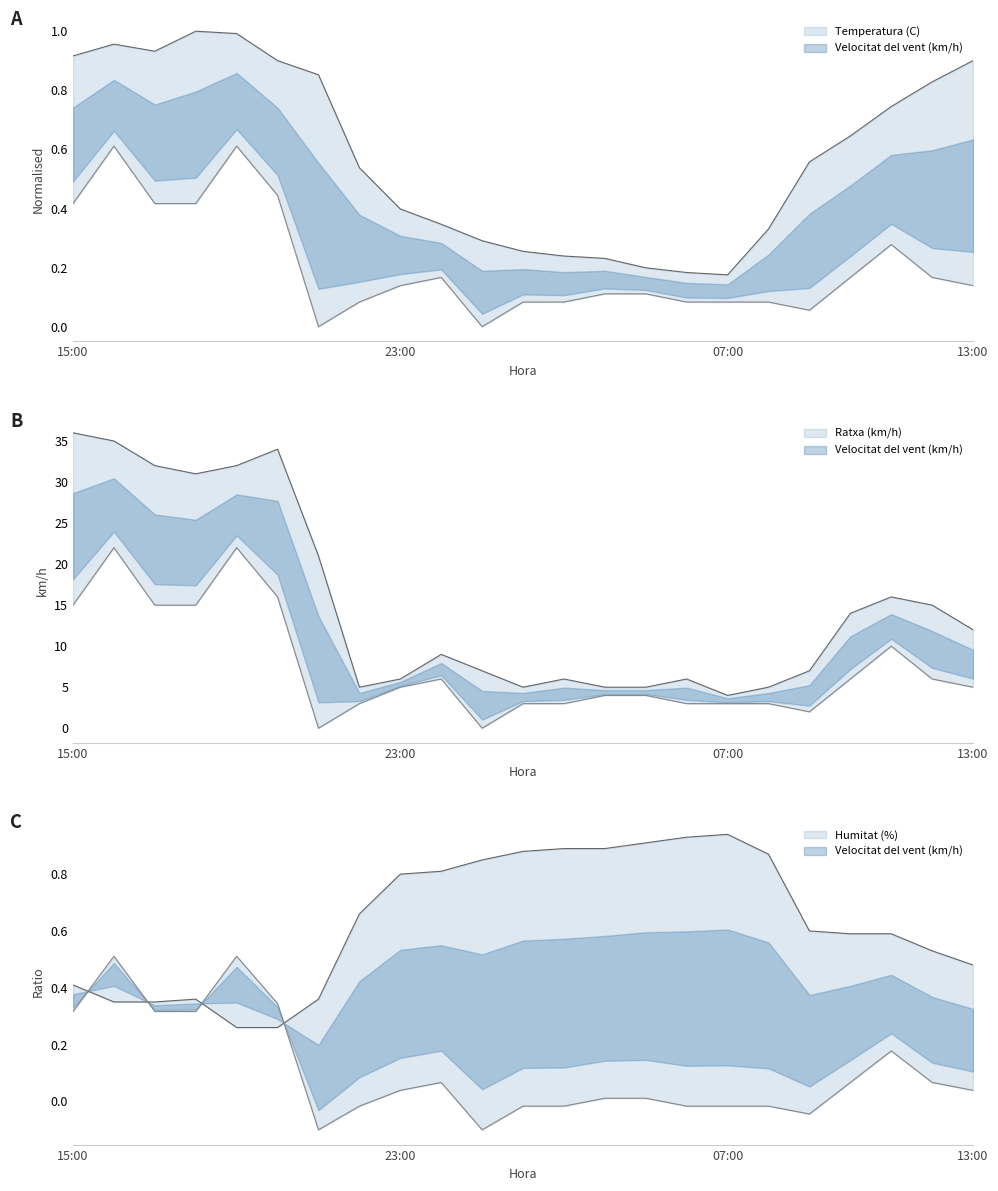

True or false: Ratxa (km/h) and Humitat (%) intersect in this chart.

False